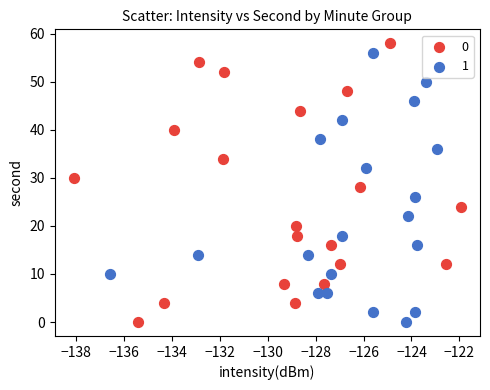

What are all the series names shown in the legend?

0, 1